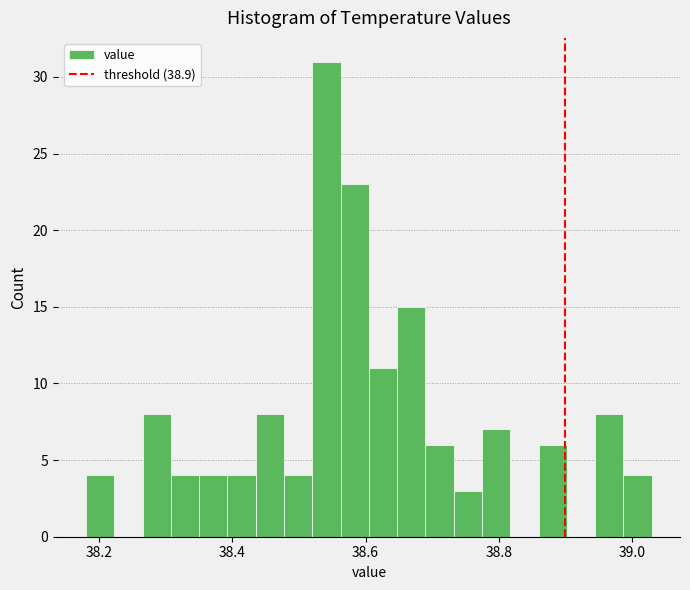

Read against the x-axis, roughly where is the centre of the tallest bar?

38.54